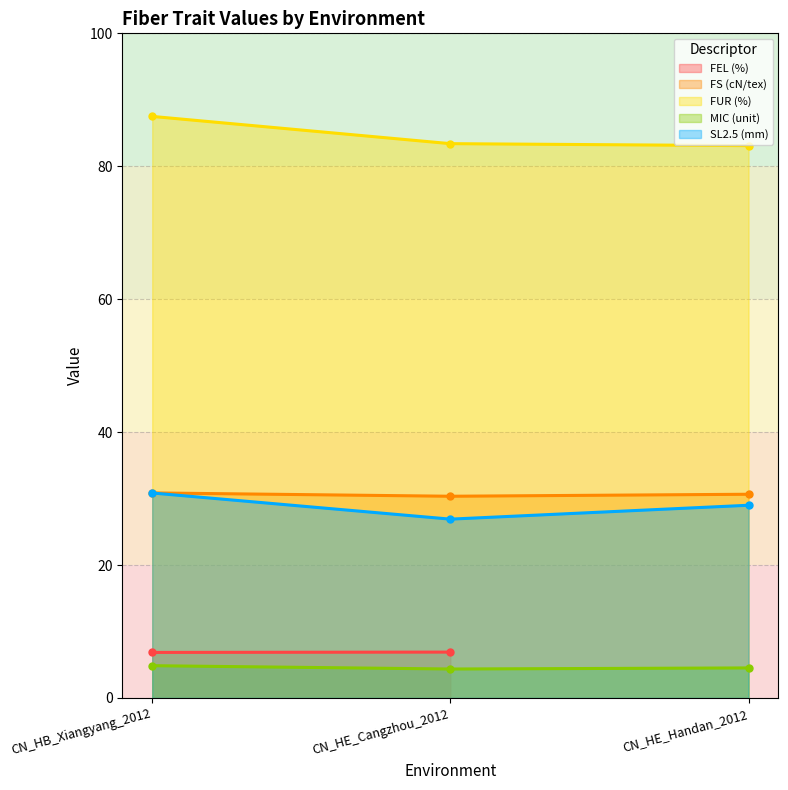

What is the value of the FUR (%) point at the 2nd from the left?

83.4